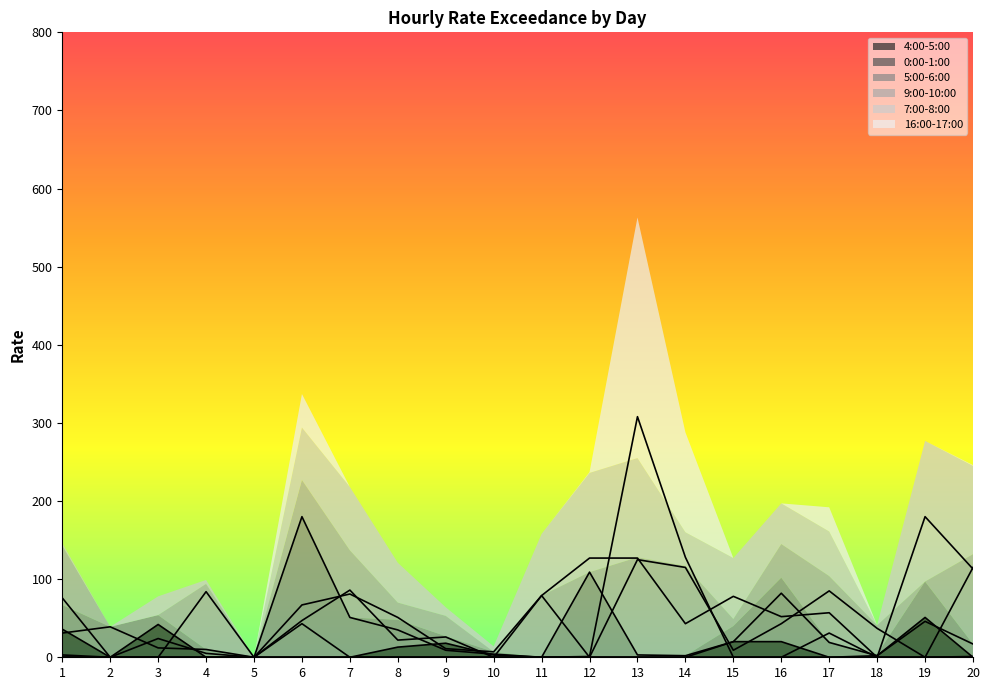

What is the sum of all 4:00-5:00 values?

205